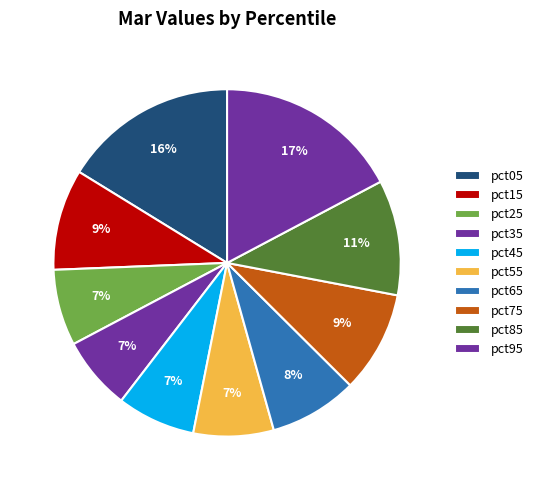

What percentage is the pct65 slice, to the nearest percent?

8%